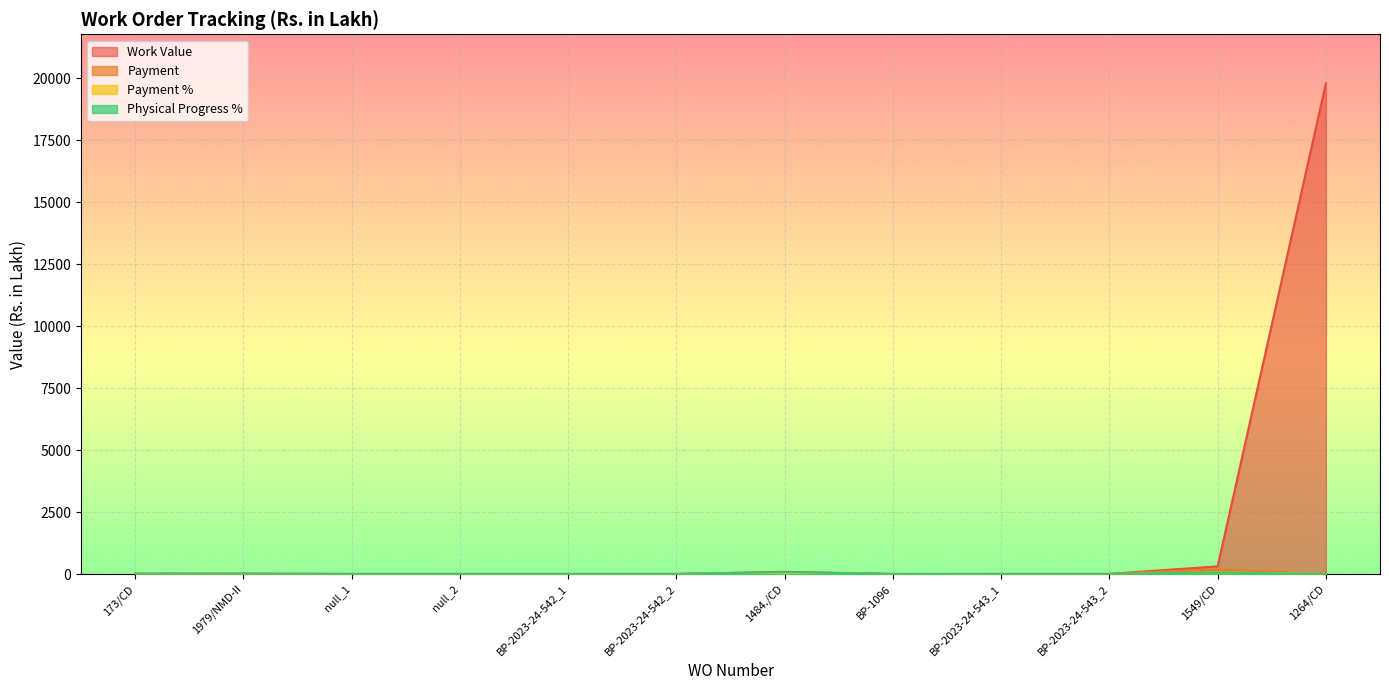

Which series has the largest total across all categories?

Work Value